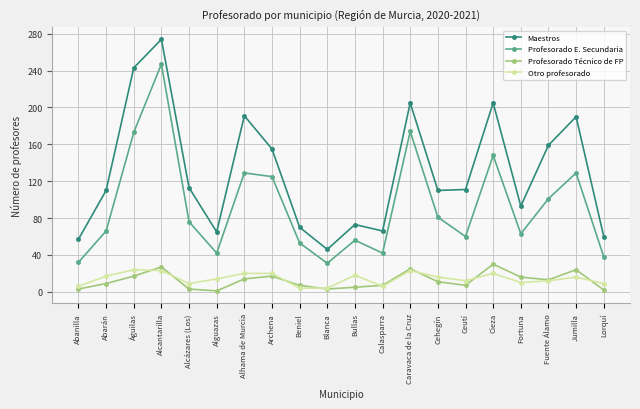

Count the number of data series in this chart.

4